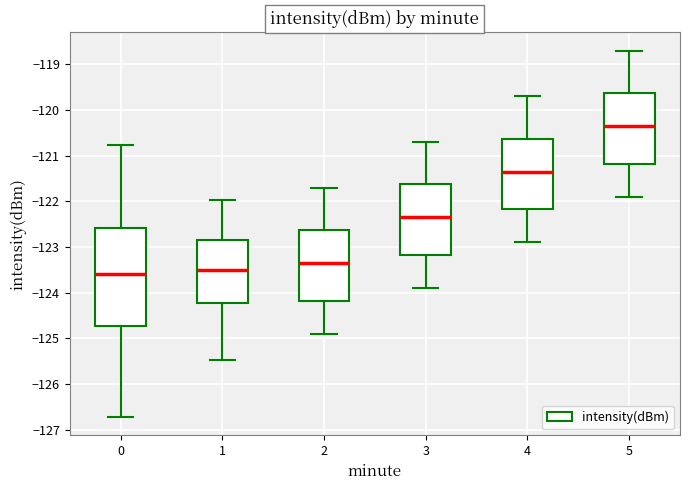

Reading left to right, transcribe this box plot: for each box, give where its median line is, the range the box spans, and where its two whiskers end, as read against the y-axis. The values are not printed on the chart, so give them approximately, as read against the axis.

0: median -123.6, box -124.7 to -122.6, whiskers -126.7 to -120.8
1: median -123.5, box -124.2 to -122.8, whiskers -125.5 to -122.0
2: median -123.3, box -124.2 to -122.6, whiskers -124.9 to -121.7
3: median -122.3, box -123.2 to -121.6, whiskers -123.9 to -120.7
4: median -121.3, box -122.2 to -120.6, whiskers -122.9 to -119.7
5: median -120.3, box -121.2 to -119.6, whiskers -121.9 to -118.7